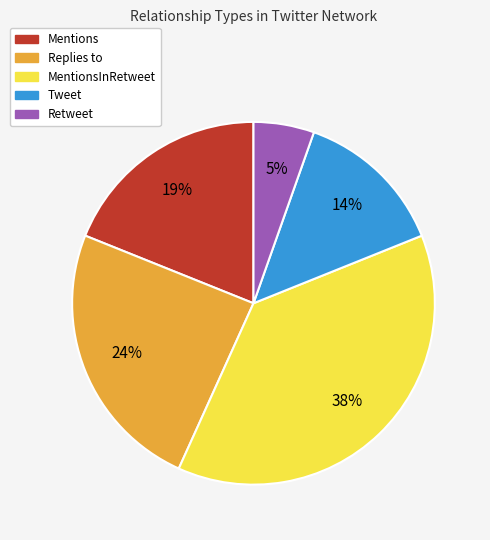

Does any single category account for the majority?

No